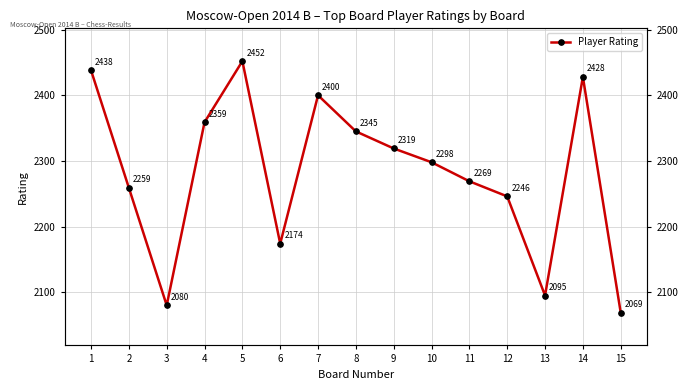

Where does the data first go above 2298?

1